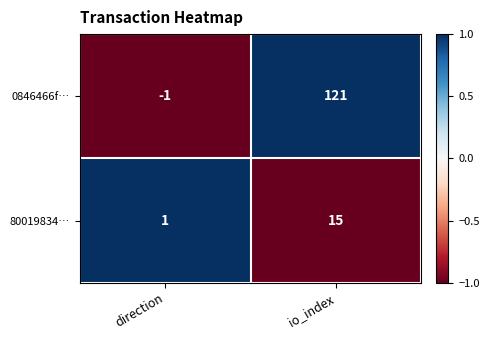

Reading left to right, what are all the values shown in this chart?

0846466f…: -1	121
80019834…: 1	15